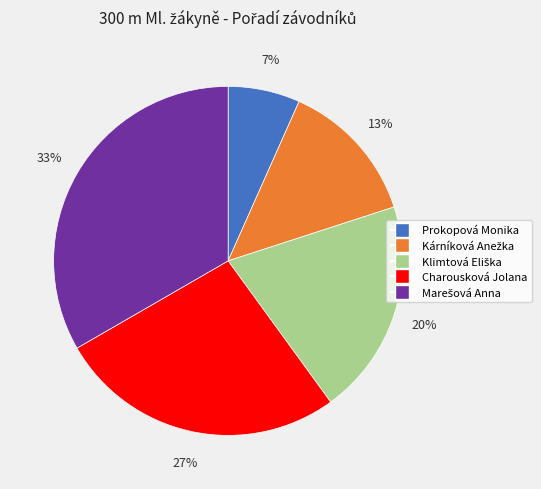

Is the sum of Charousková Jolana and Prokopová Monika greater than half?

No